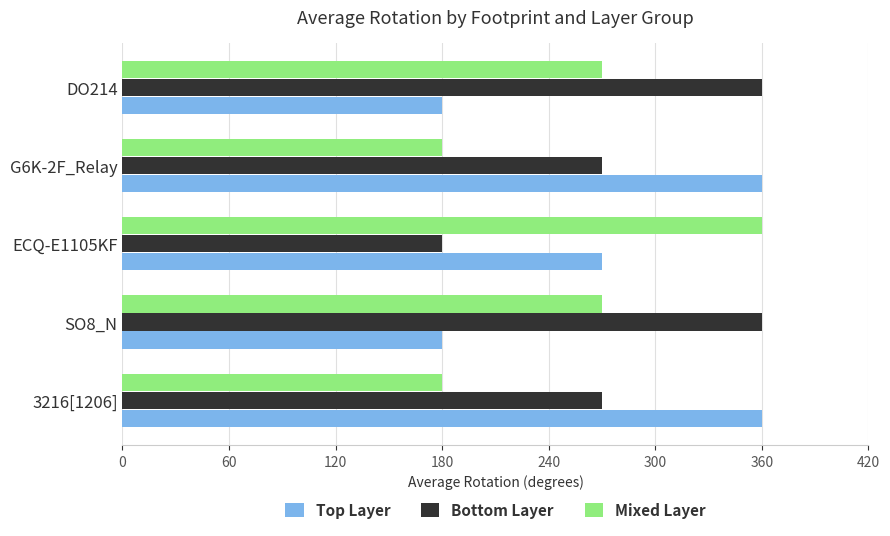

Count the number of data series in this chart.

3